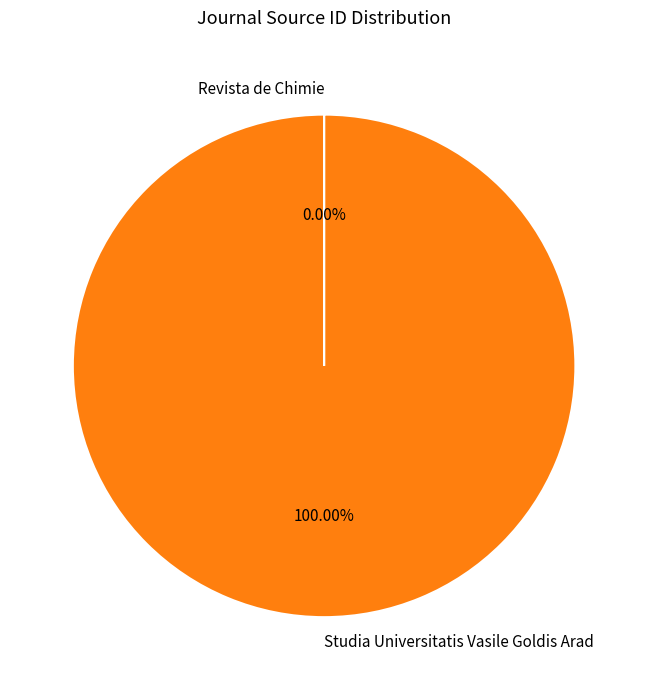

To the nearest percent, what is the average slice percentage?

50%